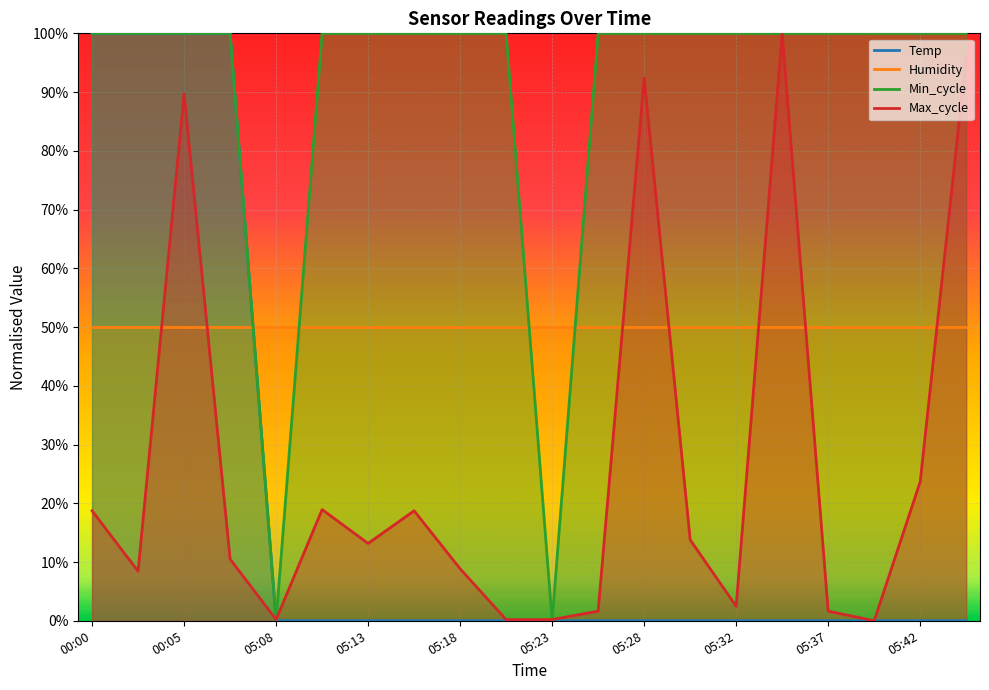

What is the spread (max minus min) of values at 05:42?

1.0